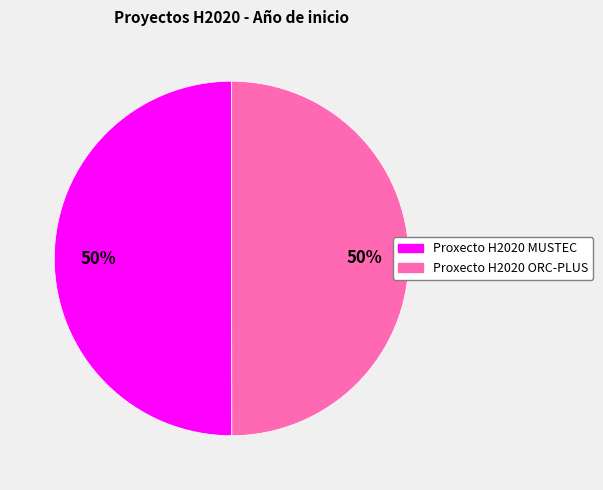

Combined, do Proxecto H2020 ORC-PLUS and Proxecto H2020 MUSTEC account for over 50%?

Yes